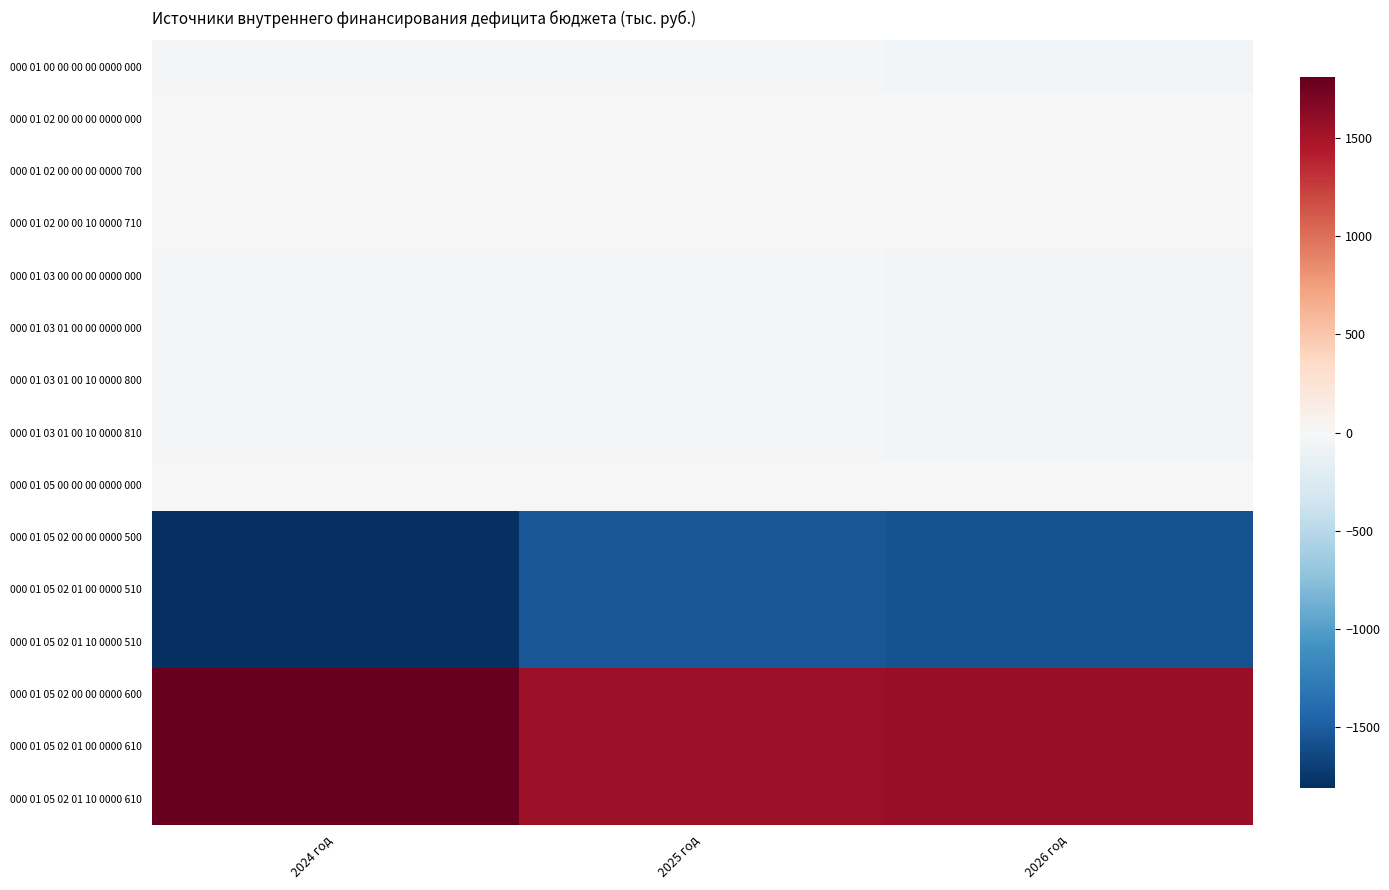

What is the spread (max minus min) of values at 2026 год?

3154.0